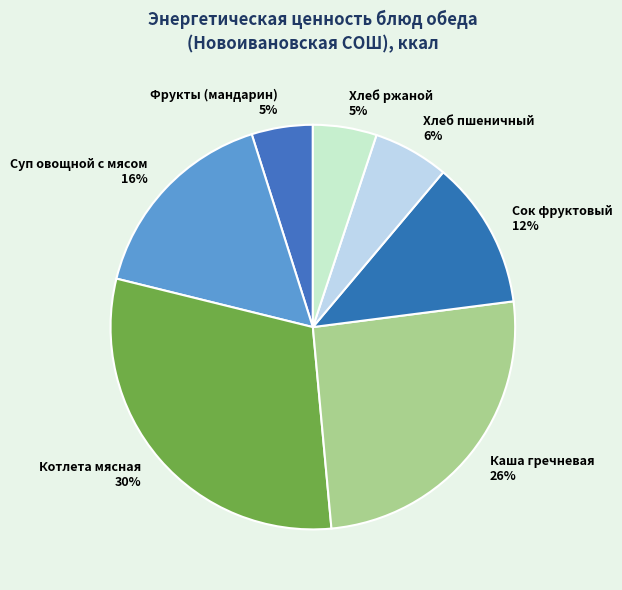

To the nearest percent, what portion does Хлеб пшеничный represent?

6%